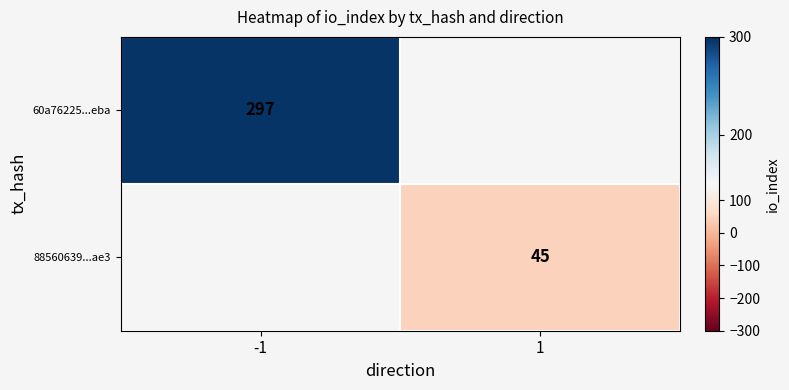

Is it true that 60a76225...eba equals 297 at -1?

True